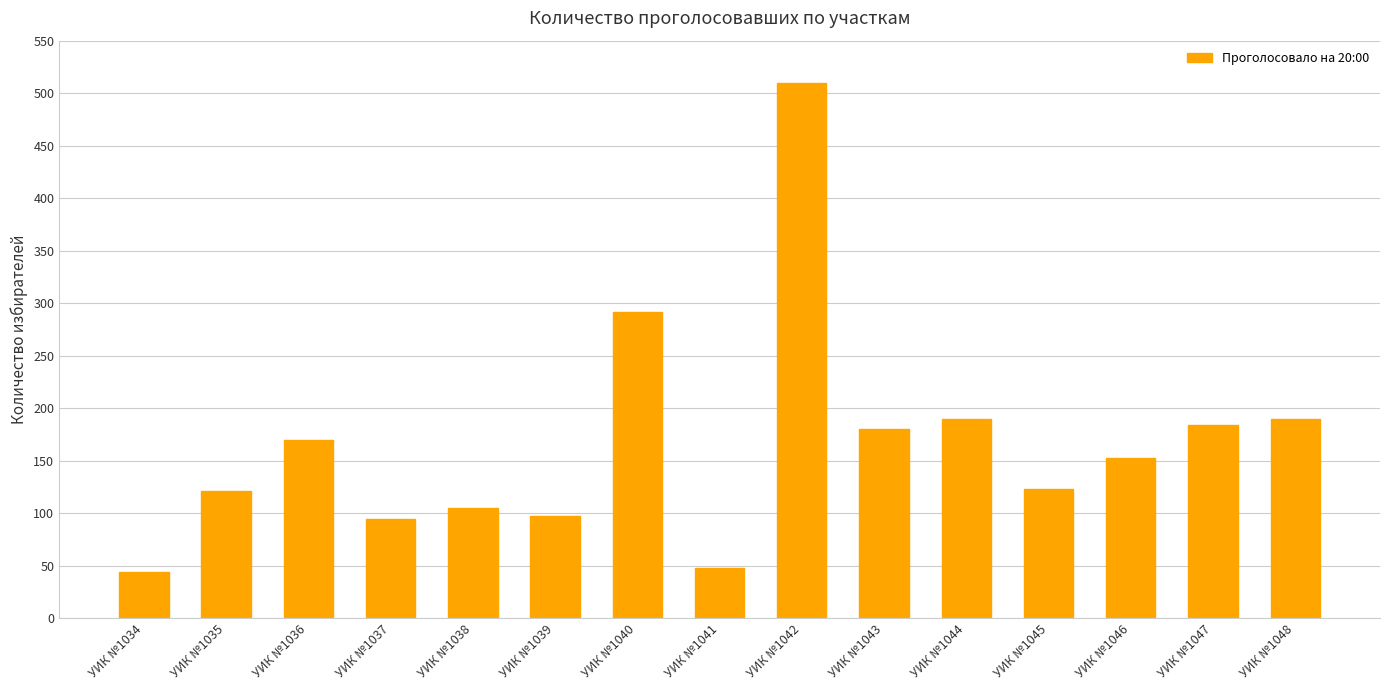

Is it true that the value at УИК №1041 is 48?

True